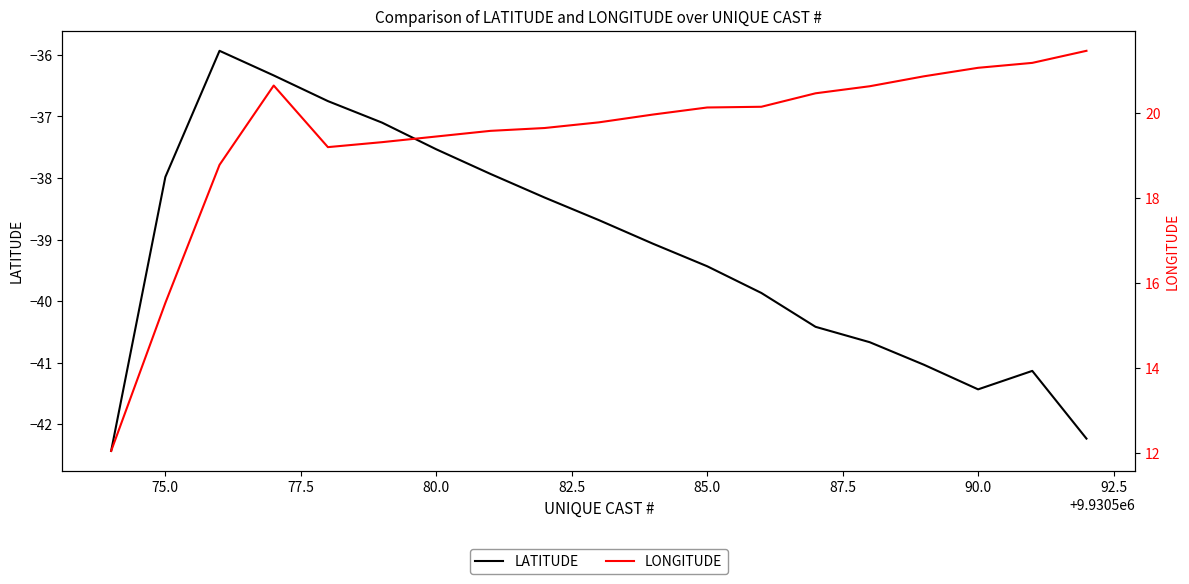

What is the maximum value shown in the chart?

21.5